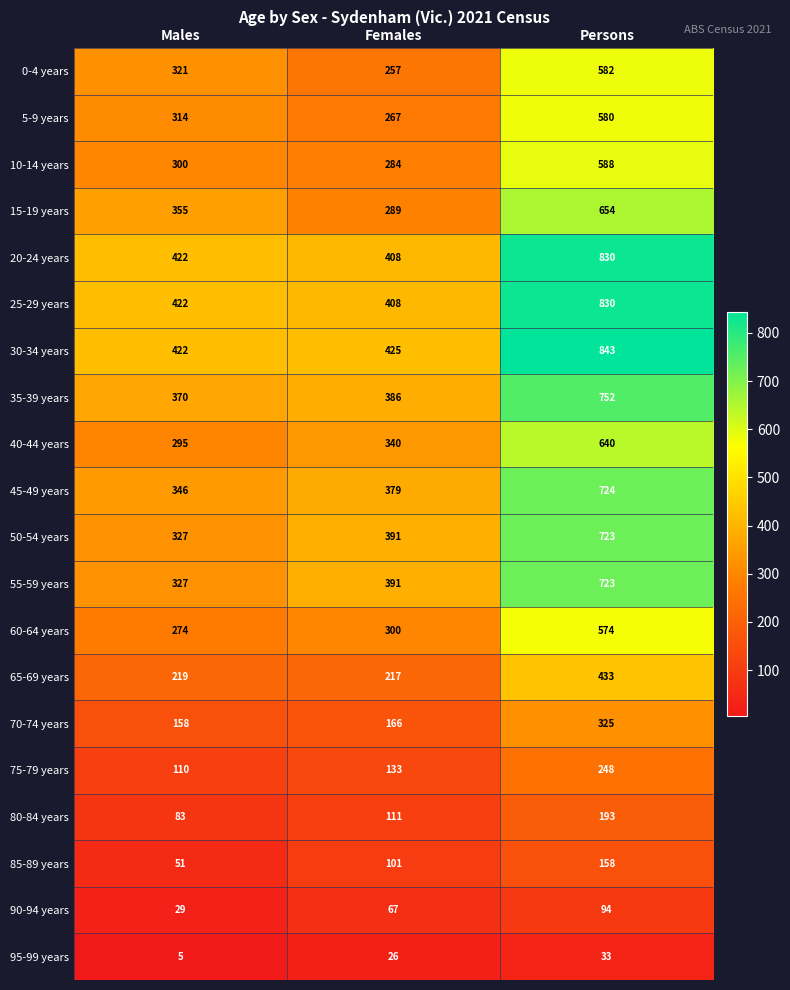

How many data points does each series have?

3